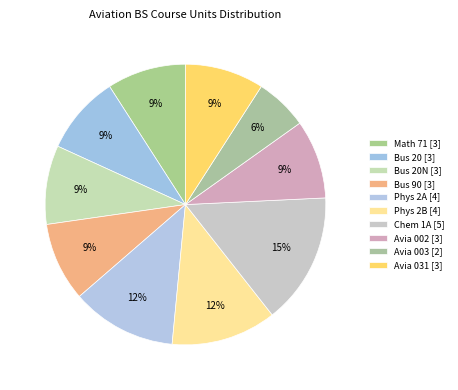

To the nearest percent, what is the average slice percentage?

10%